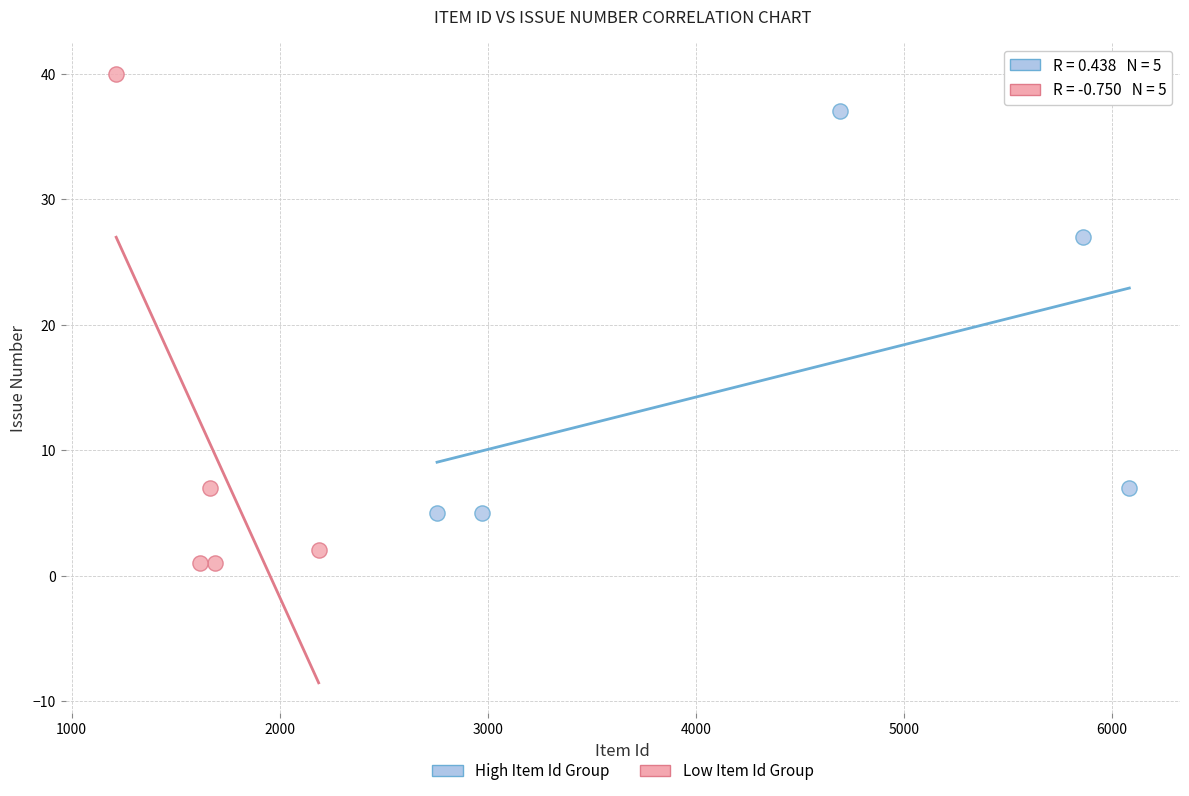

Which series reaches the maximum Y coordinate?

Low Item Id Group